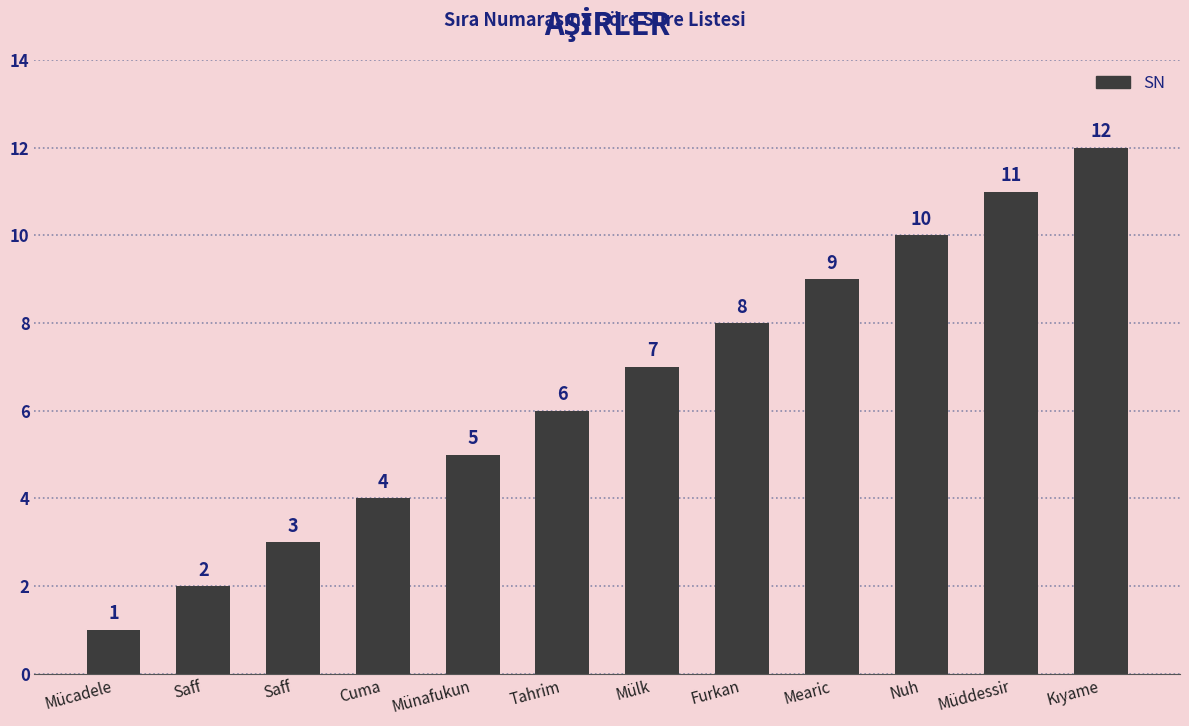

How many categories are shown in the chart?

12